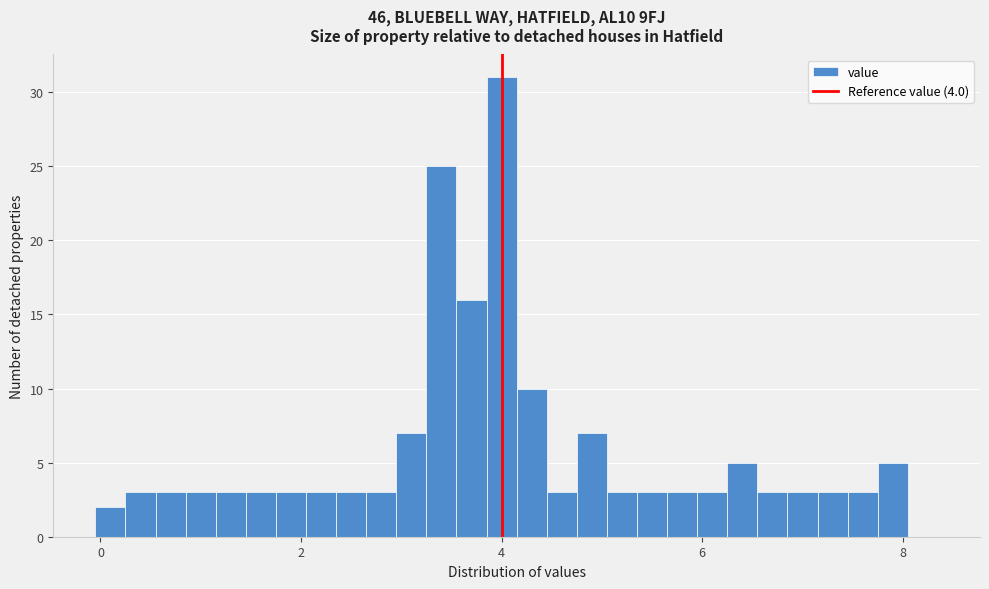

Around what value on the x-axis is the tallest bar? Give the approximate position of its centre, as read against the axis.

4.0